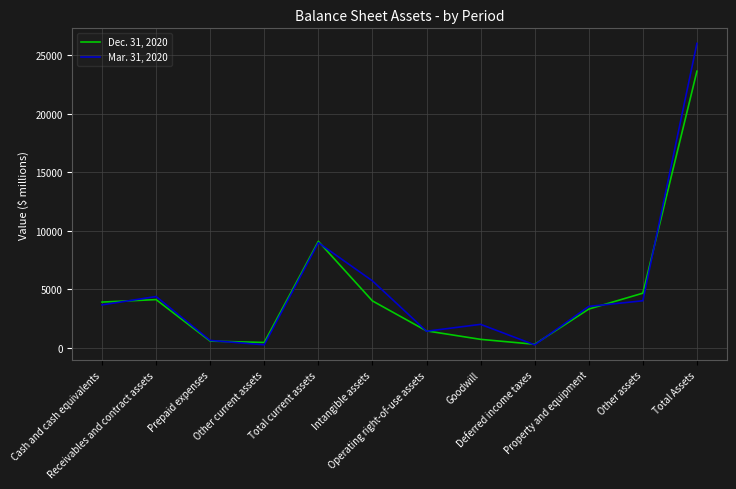

How many distinct data groups are displayed?

2